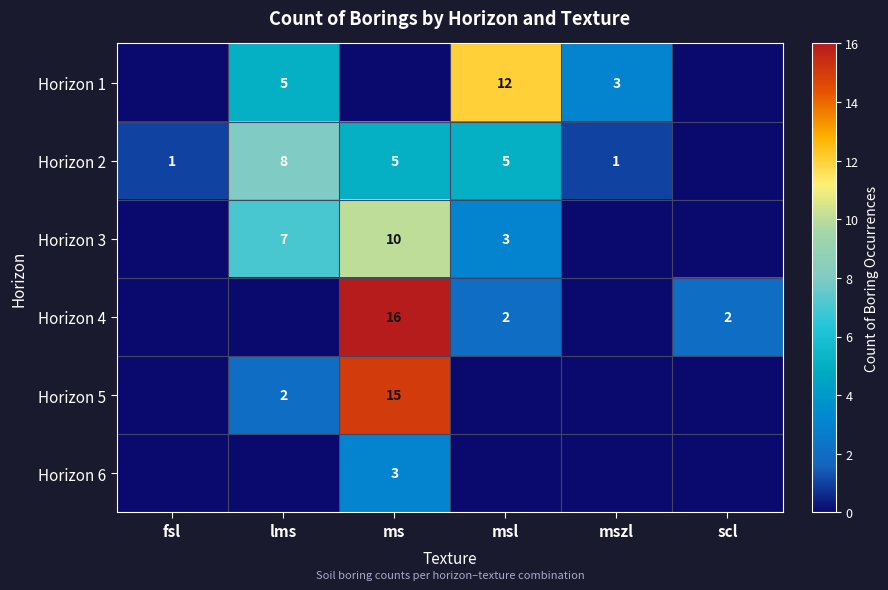

True or false: Horizon 1 has a value of 2 at mszl.

False